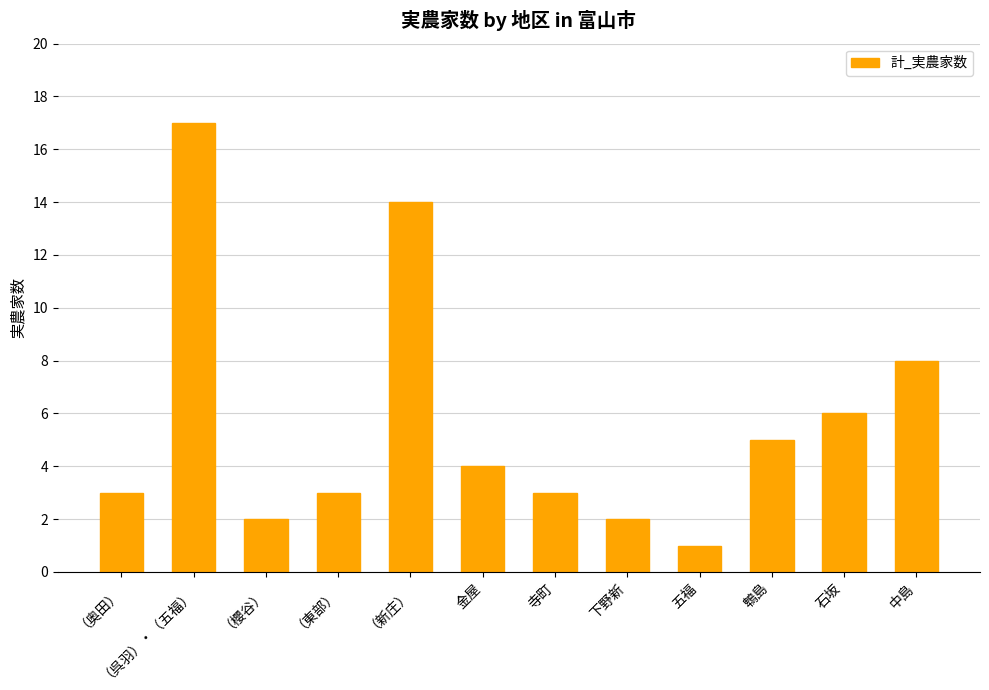

How many series are shown in this chart?

1